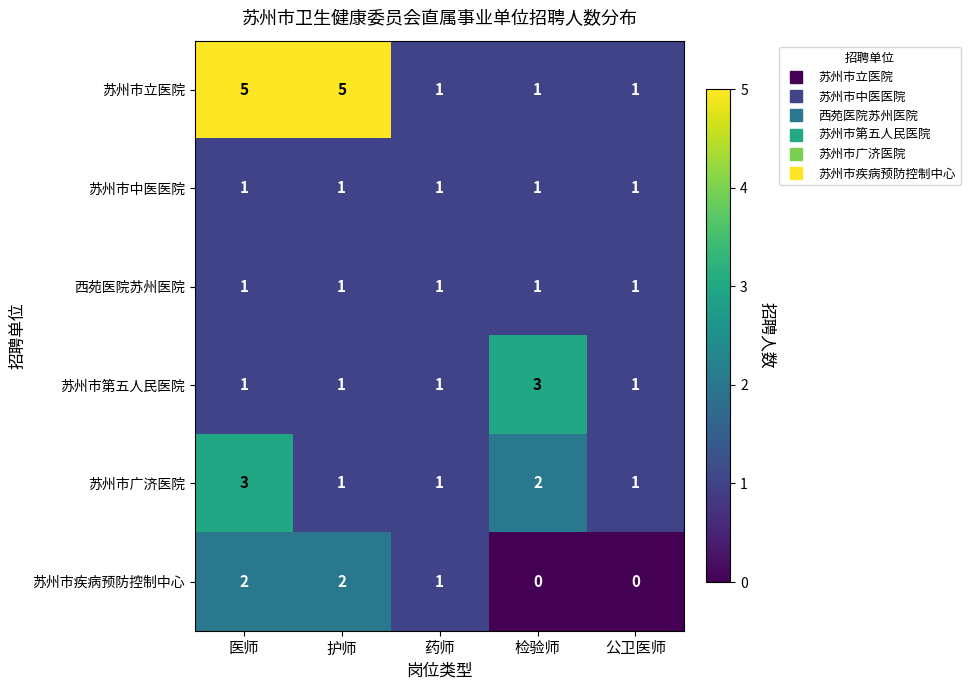

What is the greatest value displayed?

5